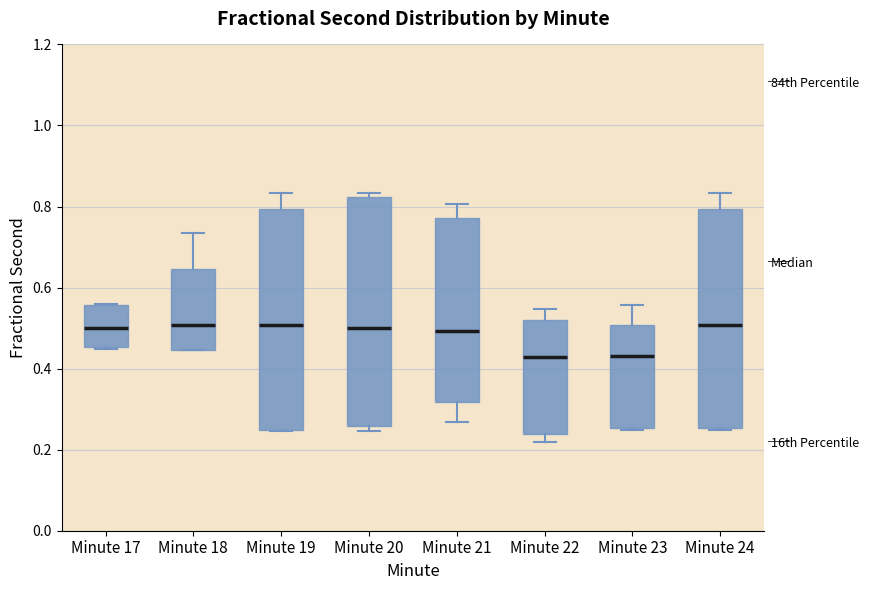

Where does the lower whisker of the box for Minute 22 end on the y-axis? The values are not printed on the chart, so give them approximately, as read against the axis.

0.22